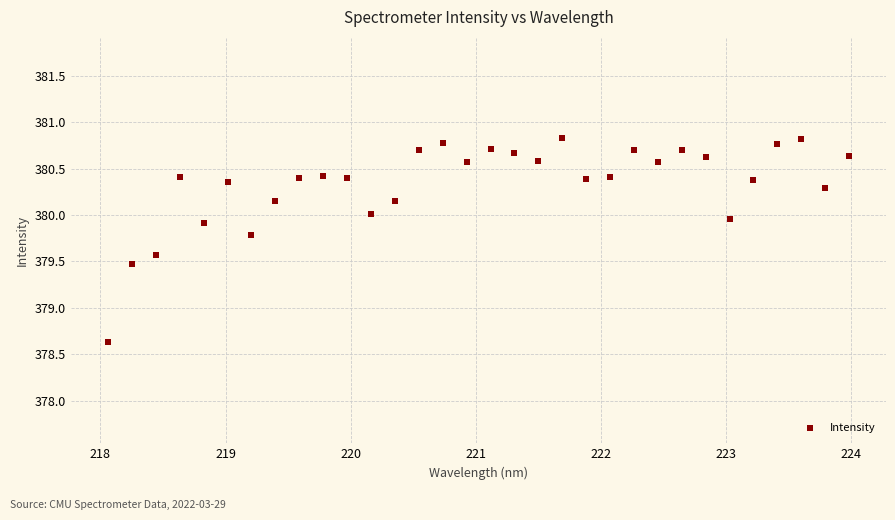

What is the range of X values (max minus min)?

5.9